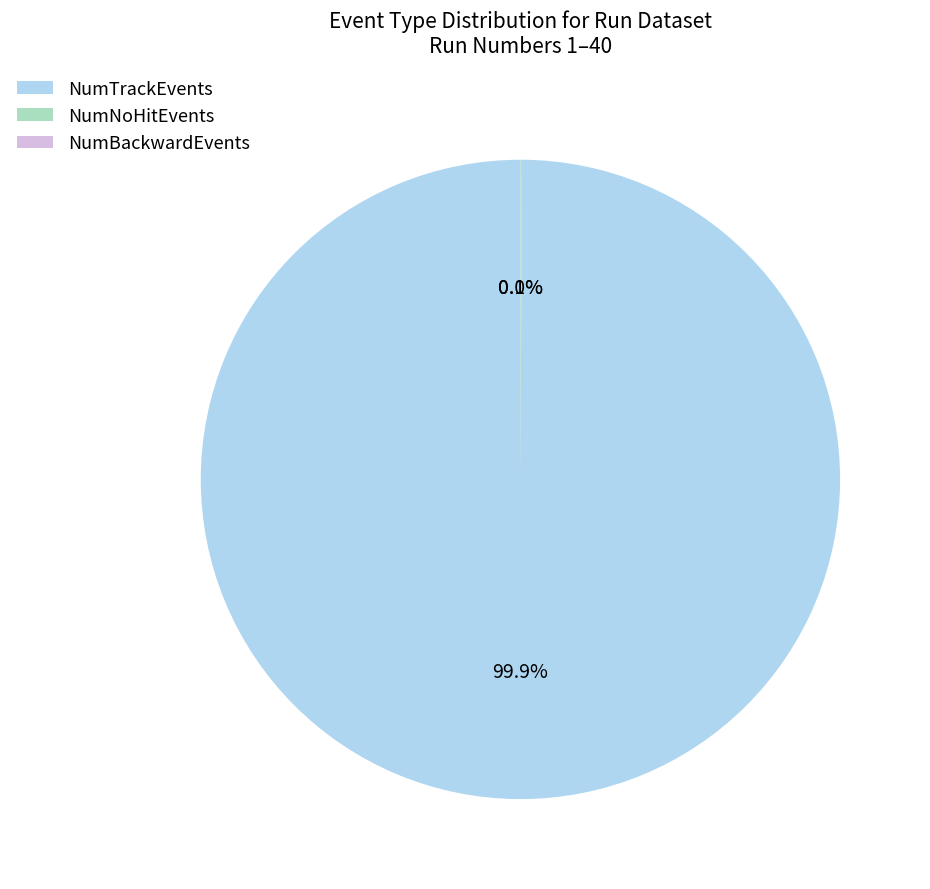

How much of the chart is everything except NumTrackEvents?

0.1%